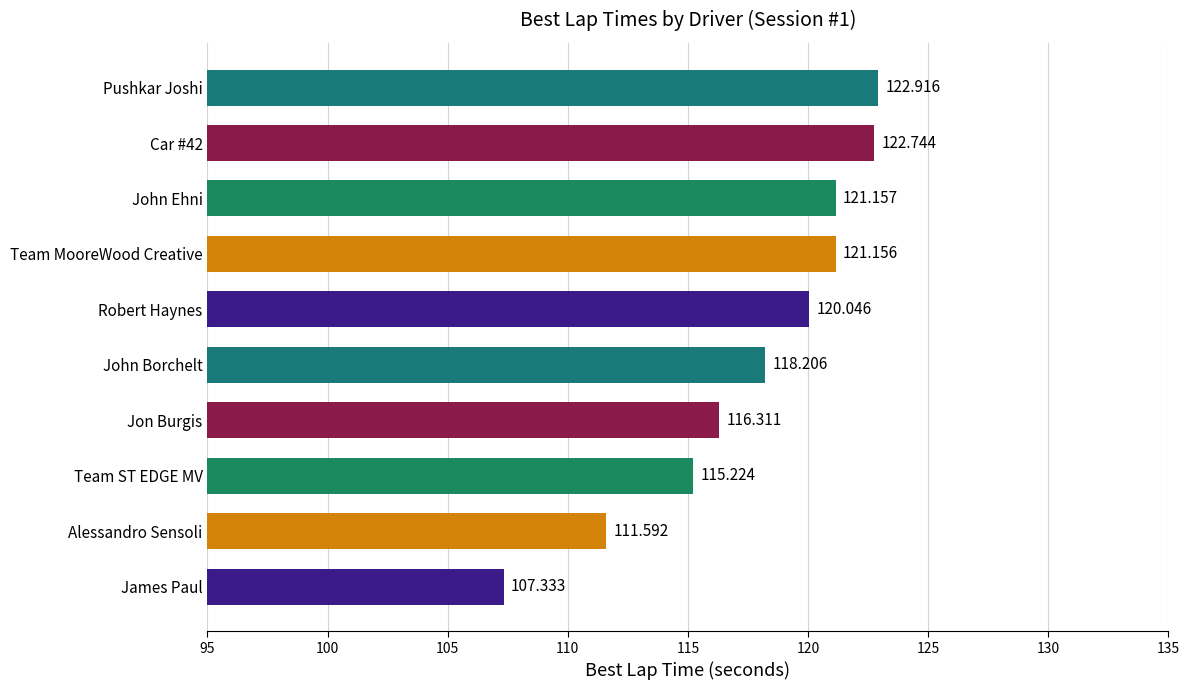

Which label corresponds to the smallest value in the chart?

James Paul